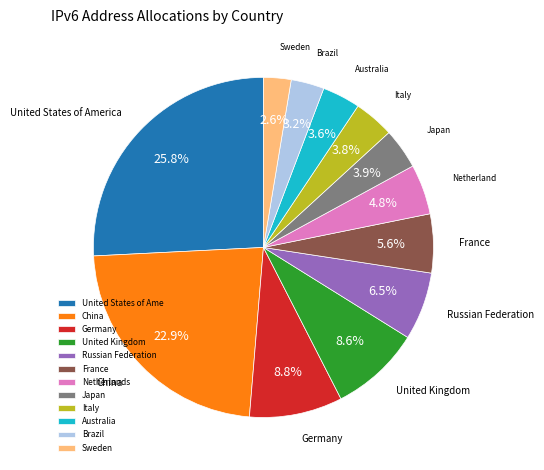

True or false: Brazil accounts for 16% of the total.

False